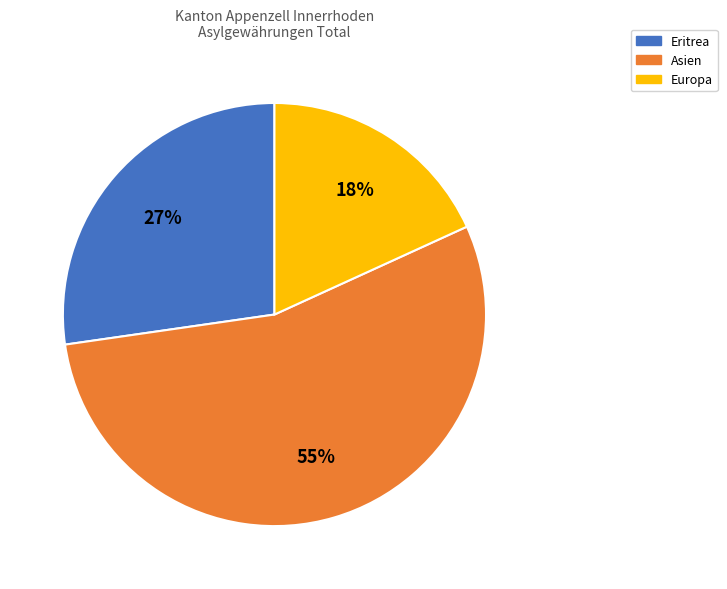

Does any single category account for the majority?

Yes